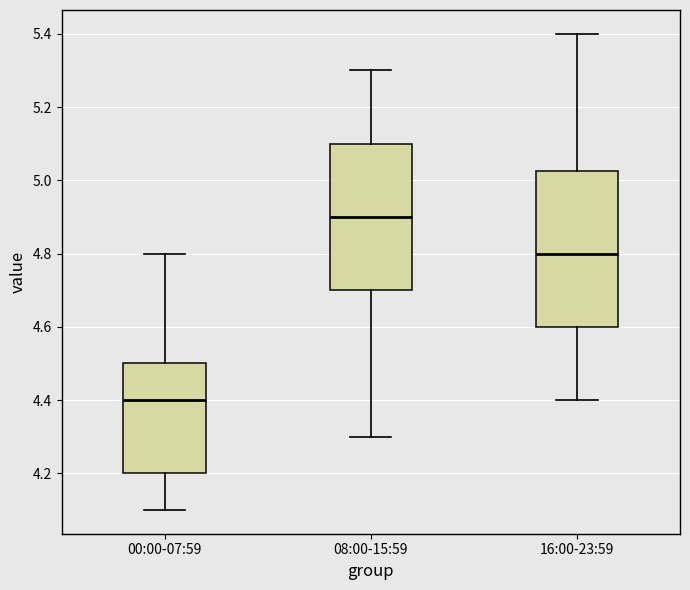

Reading left to right, transcribe this box plot: for each box, give where its median line is, the range the box spans, and where its two whiskers end, as read against the y-axis. The values are not printed on the chart, so give them approximately, as read against the axis.

00:00-07:59: median 4.40, box 4.20 to 4.50, whiskers 4.10 to 4.80
08:00-15:59: median 4.90, box 4.70 to 5.10, whiskers 4.30 to 5.30
16:00-23:59: median 4.80, box 4.60 to 5.02, whiskers 4.40 to 5.40